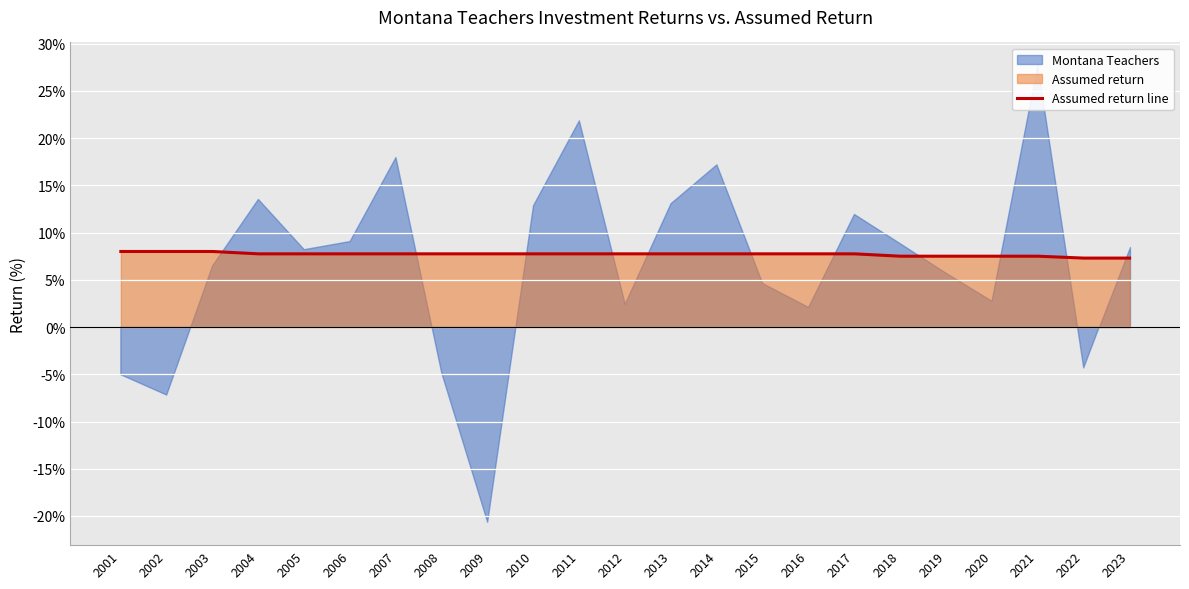

What is the minimum value for Assumed return line?

7.3